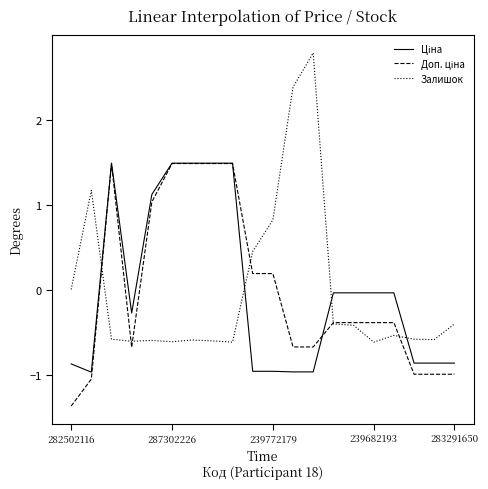

Which series has the widest spread of values?

Залишок